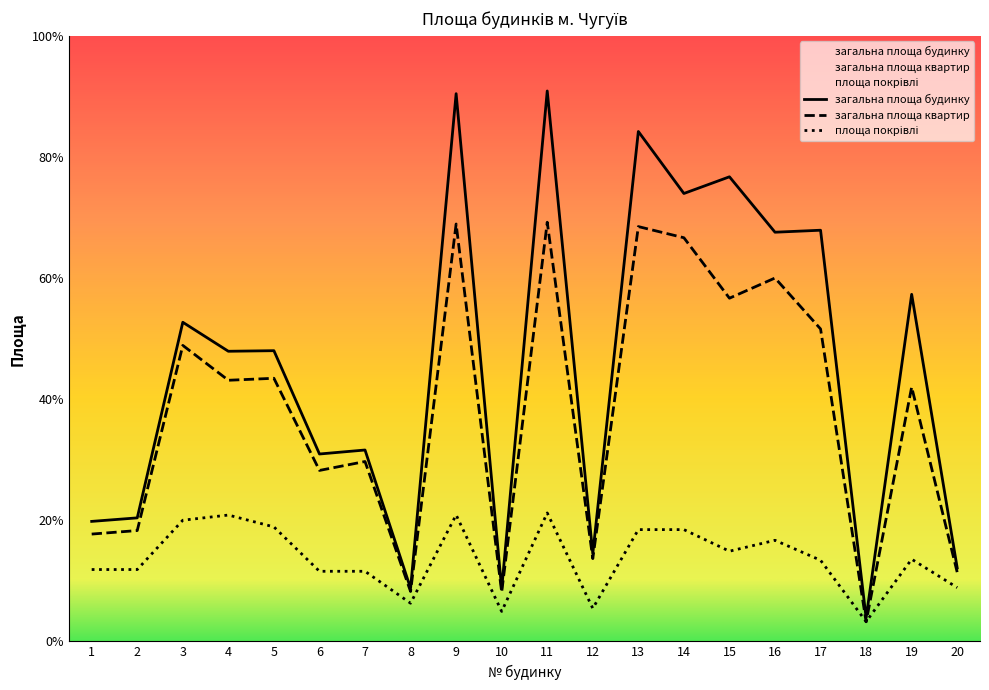

What are all the series names shown in the legend?

загальна площа будинку, загальна площа квартир, площа покрівлі